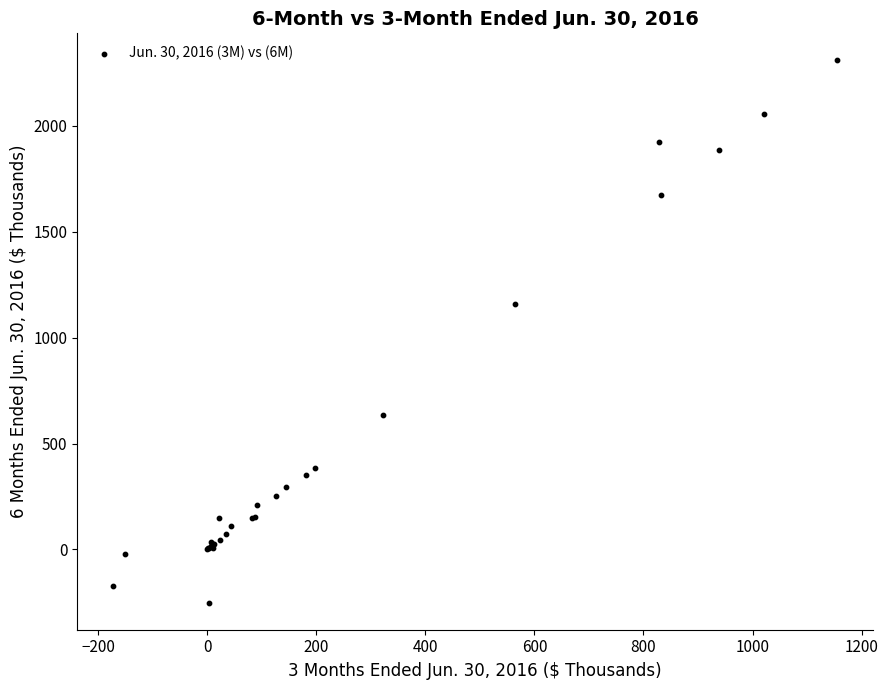

What Y value in the scatter plot is closest to 1028?

1158